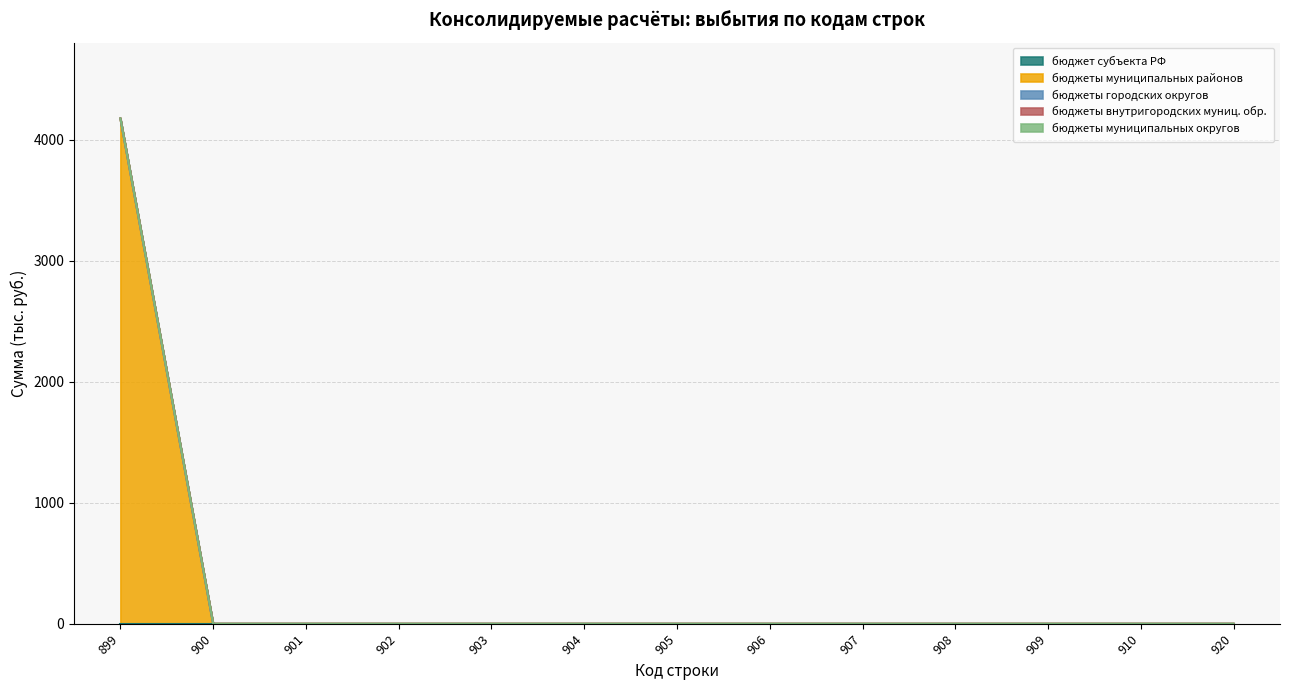

How many lines are shown in the chart?

5